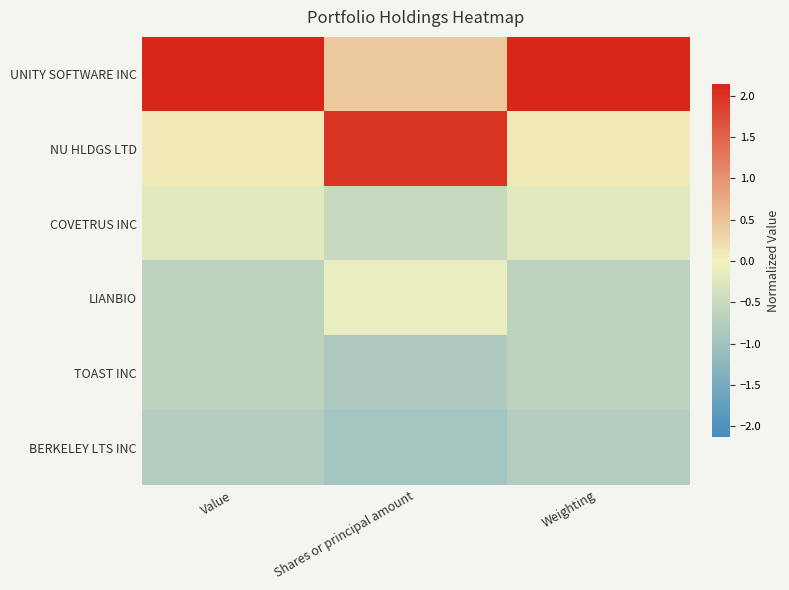

Reading left to right, list all the values displayed in this chart.

UNITY SOFTWARE INC: Value=2.1	Shares or principal amount=0.4	Weighting=2.1
NU HLDGS LTD: Value=0.1	Shares or principal amount=2.0	Weighting=0.1
COVETRUS INC: Value=-0.2	Shares or principal amount=-0.5	Weighting=-0.2
LIANBIO: Value=-0.6	Shares or principal amount=-0.1	Weighting=-0.6
TOAST INC: Value=-0.6	Shares or principal amount=-0.8	Weighting=-0.6
BERKELEY LTS INC: Value=-0.8	Shares or principal amount=-1.0	Weighting=-0.8